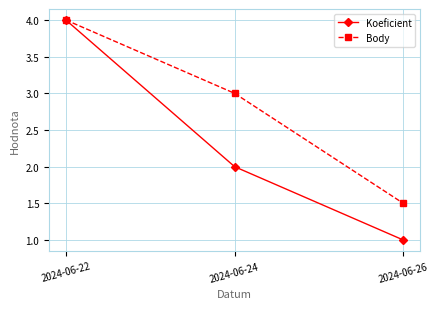

Is it true that Koeficient equals 3.0 at 2024-06-24?

False